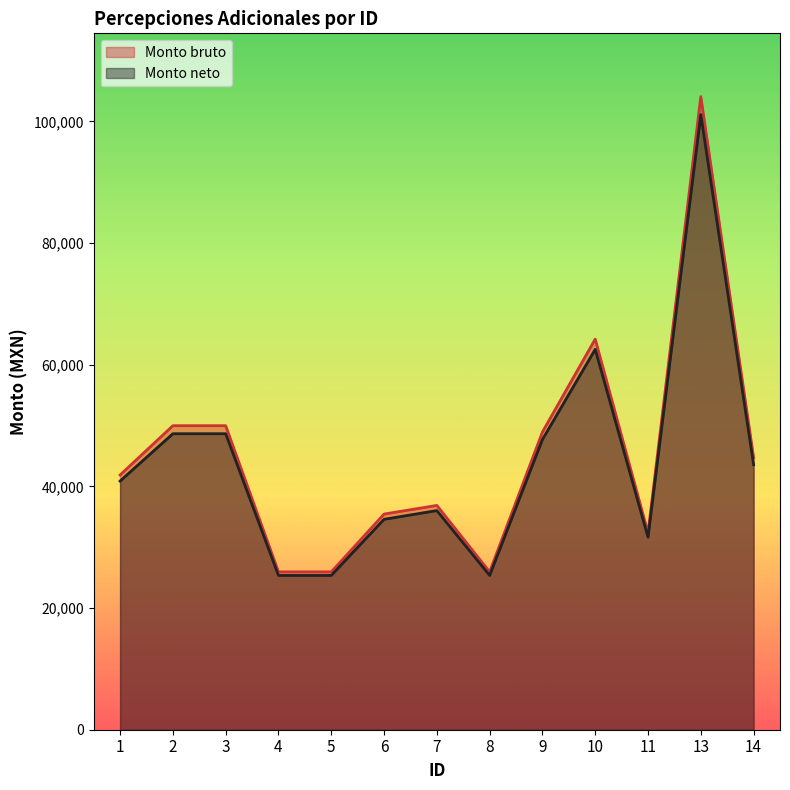

True or false: Monto neto and Monto bruto cross at least once.

False